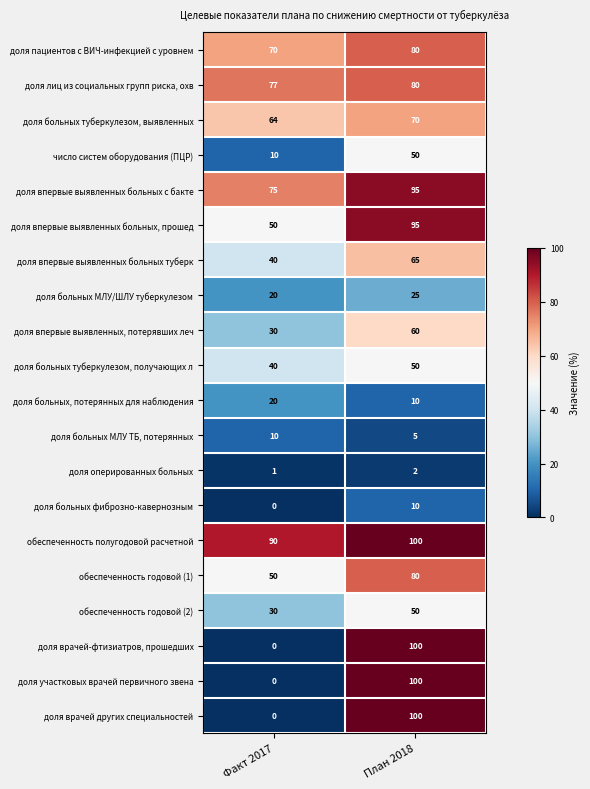

What is the difference between the highest and lowest values at Факт 2017?

90